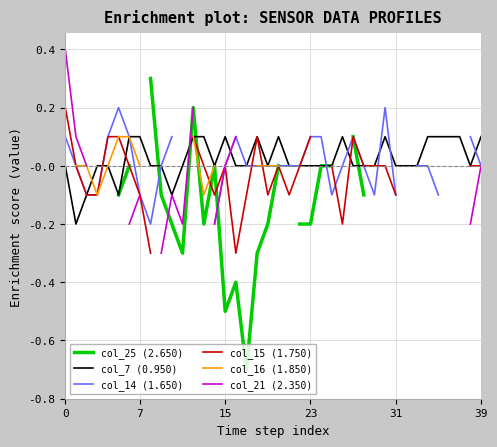

How many lines are shown in the chart?

6